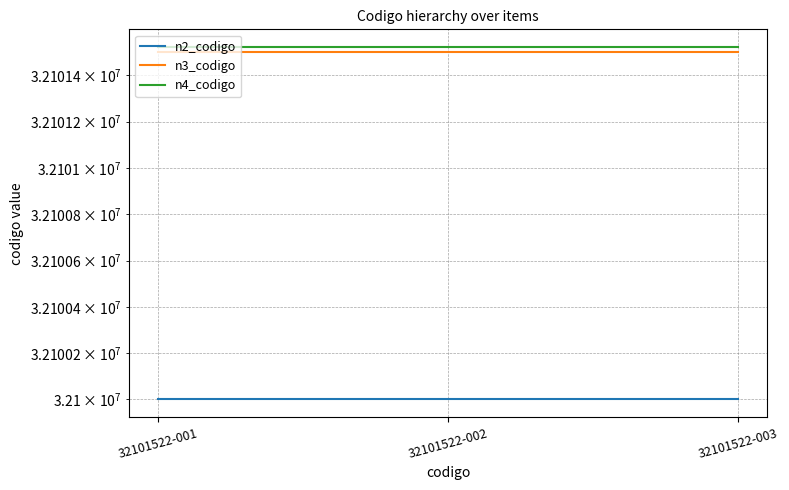

Is it true that n2_codigo equals 32100000 at 32101522-003?

True